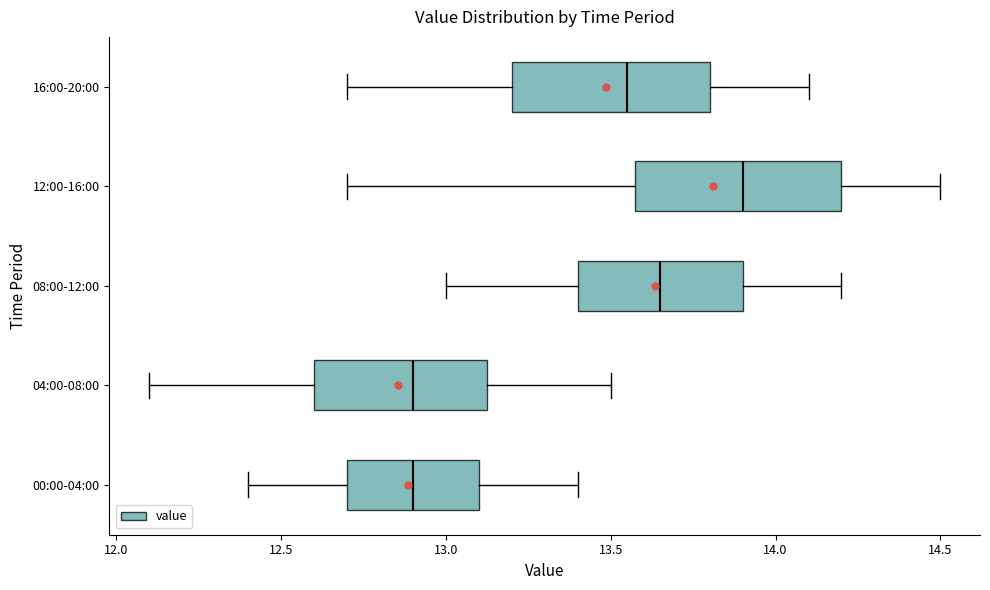

Where is the left edge of the box for 12:00-16:00 on the x-axis? The values are not printed on the chart, so give them approximately, as read against the axis.

13.60